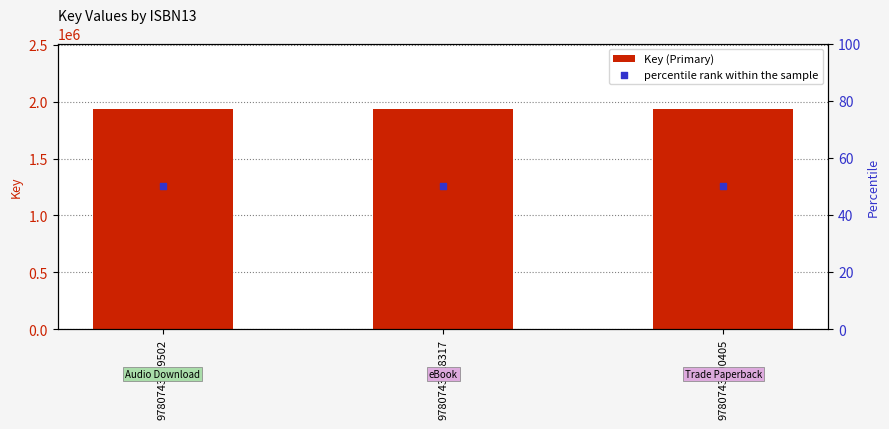

Is the value of Key (Primary) at 9780743519502 greater than the value of percentile rank within the sample at 9780743490405?

Yes